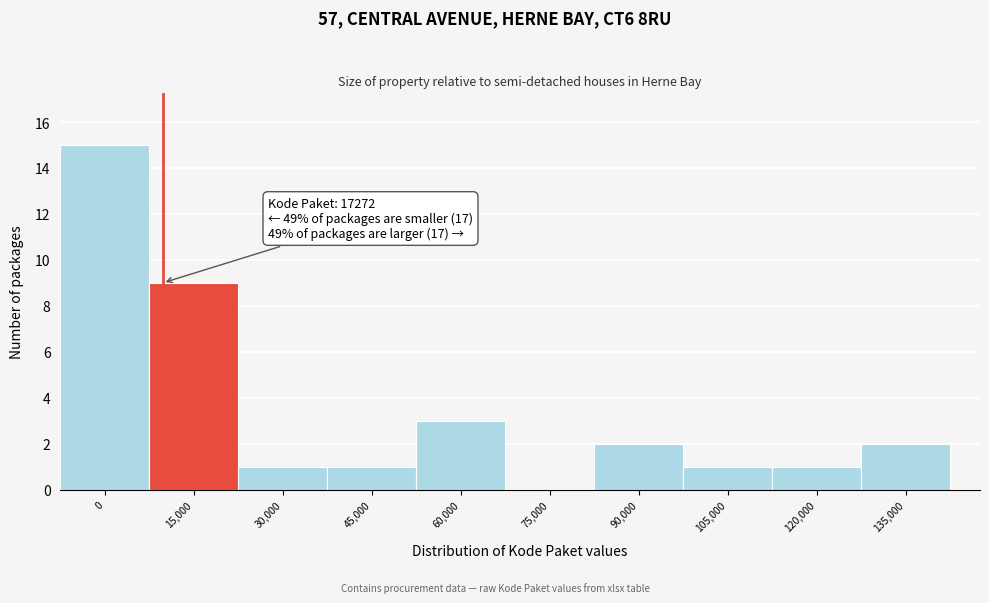

Reading left to right, list all the values displayed in this chart.

0=15	15,000=9	30,000=1	45,000=1	60,000=3	75,000=0	90,000=2	105,000=1	120,000=1	135,000=2